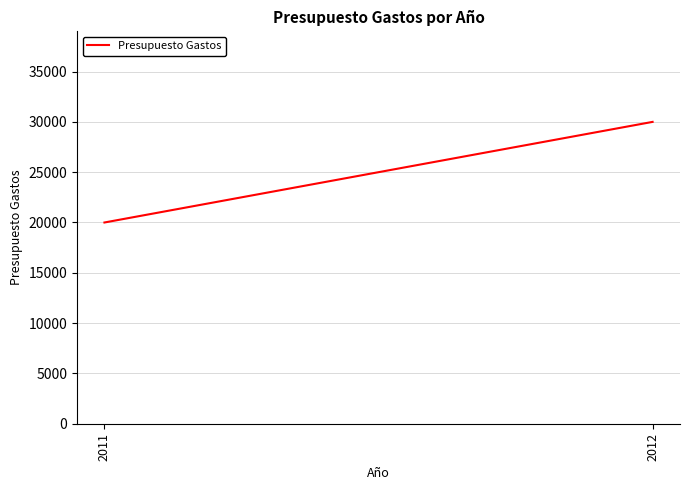

Reading left to right, what are all the values shown in this chart?

2011=20000	2012=30000